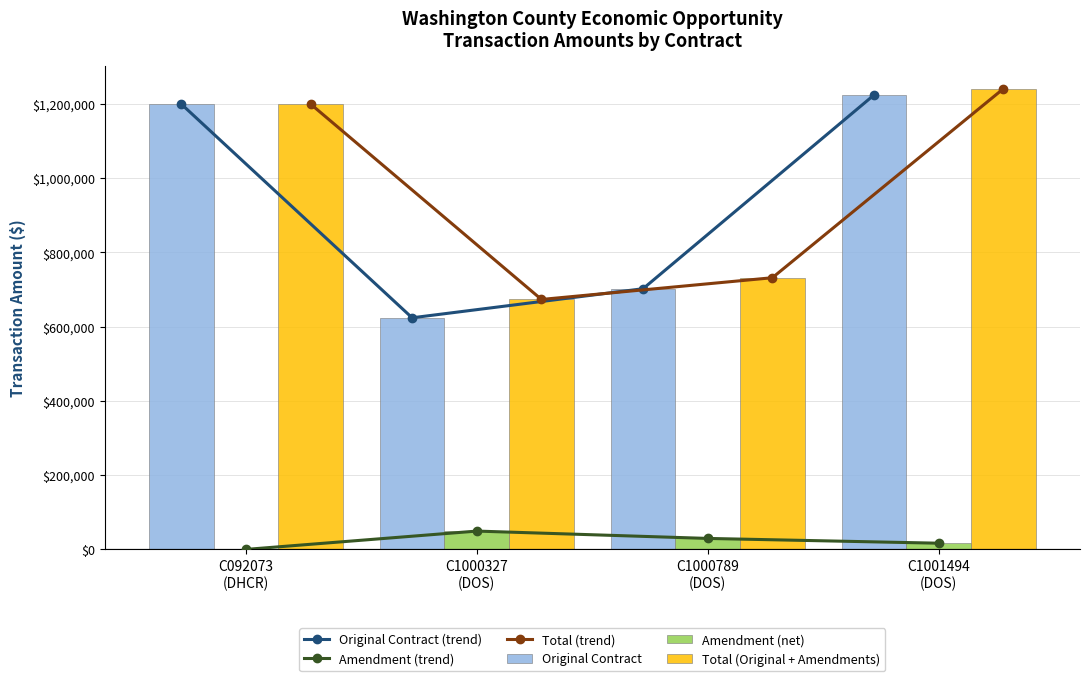

The value of Original Contract at C1001494
(DOS) is 1224175. True or false?

True